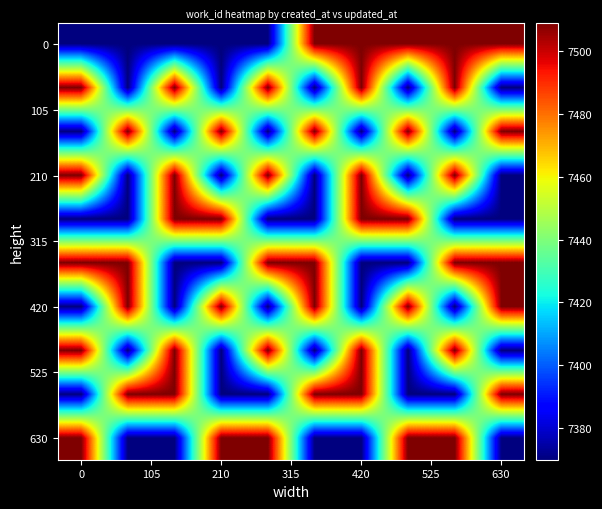

At which category is the sum across all series the highest?

420